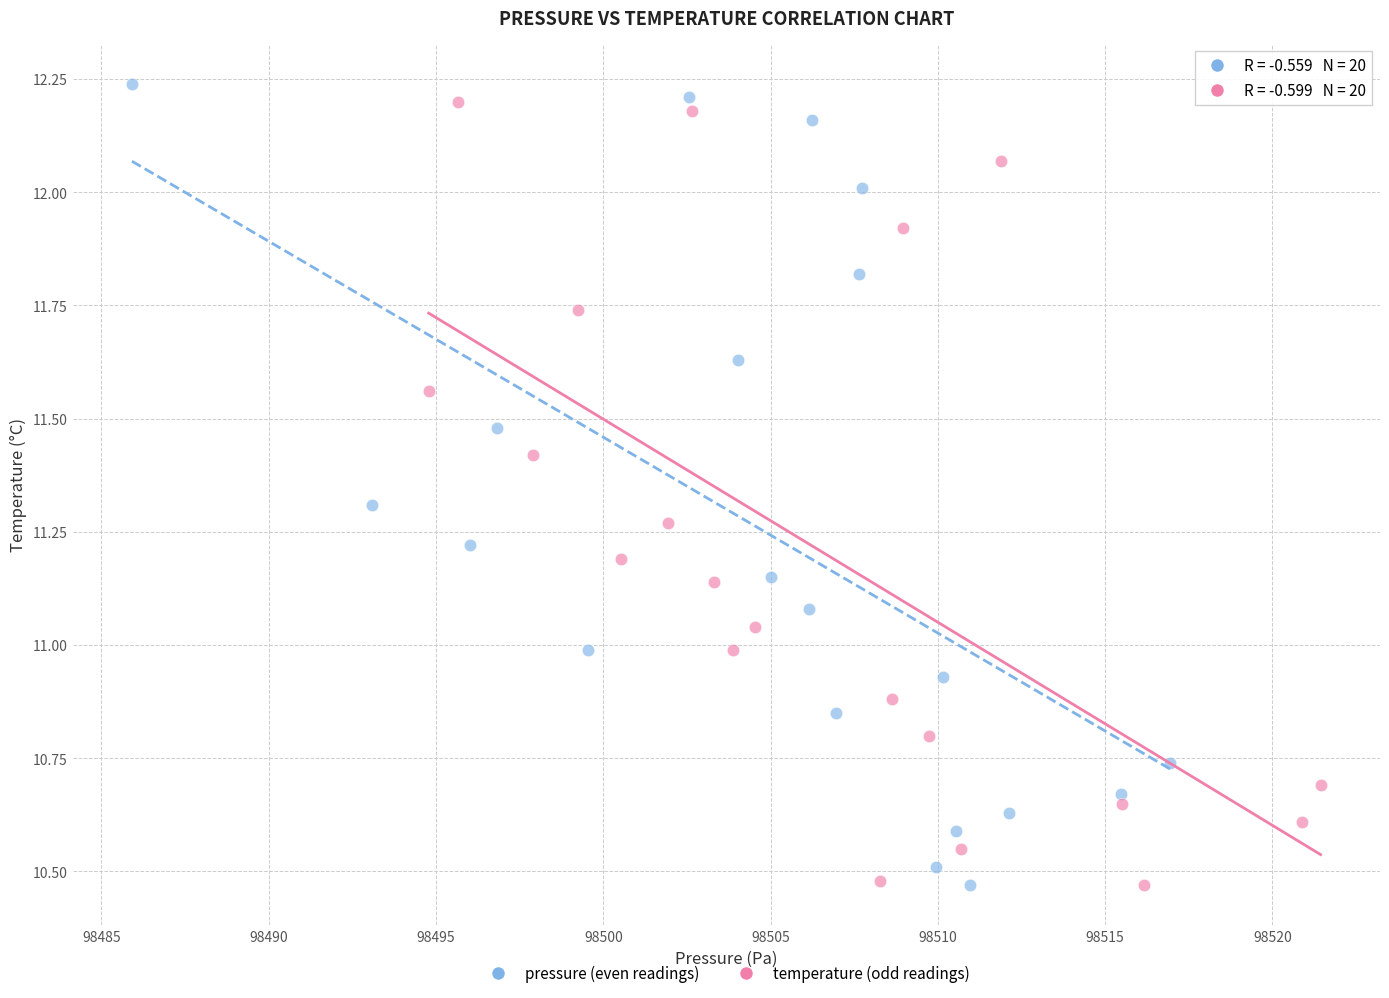

Which series has the largest Y range (max minus min)?

pressure (even readings)